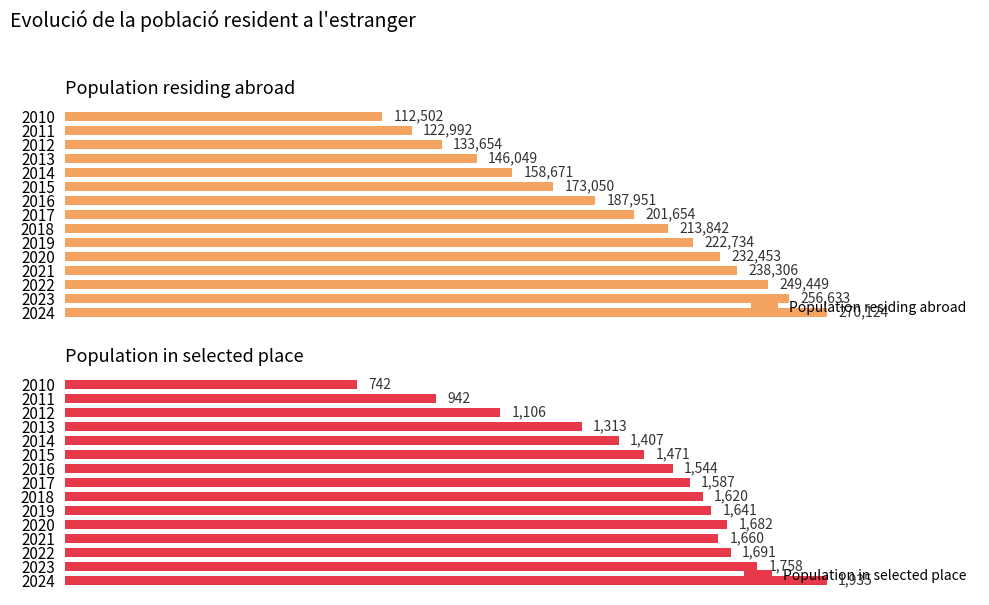

Which series changed the most between 2018 and 2012?

Population residing abroad